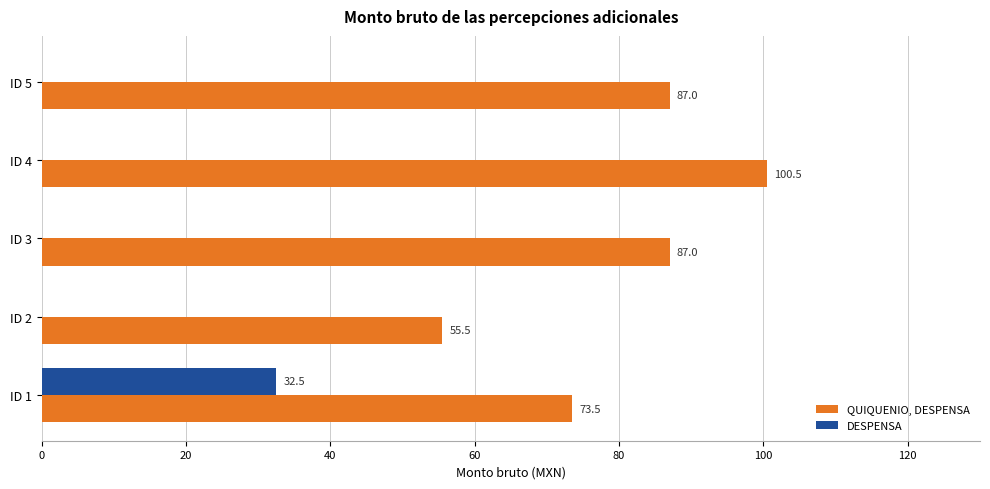

The value of DESPENSA at ID 5 is 0.0. True or false?

True